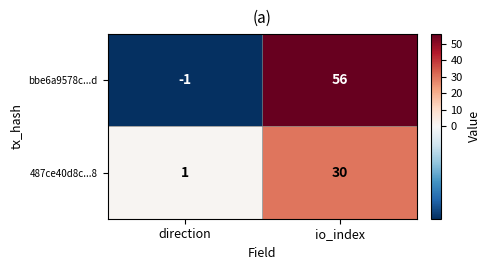

What is the smallest value displayed?

-1